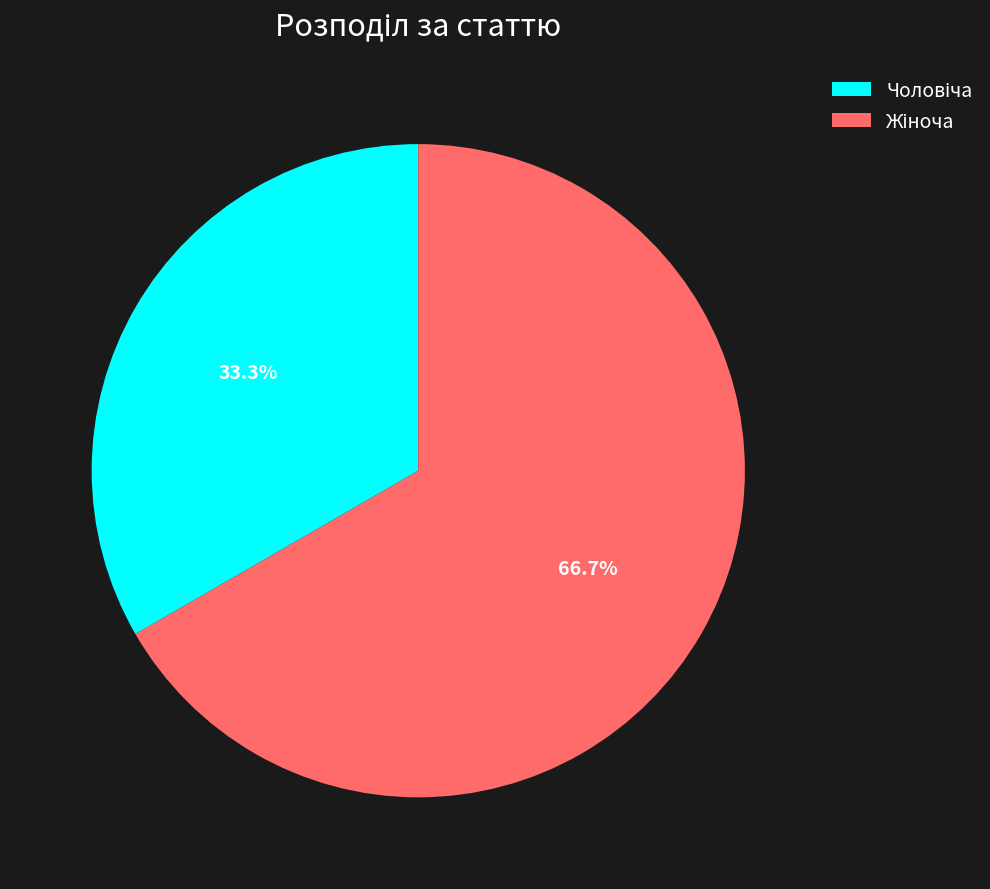

Is there any slice that represents more than half of the pie?

Yes